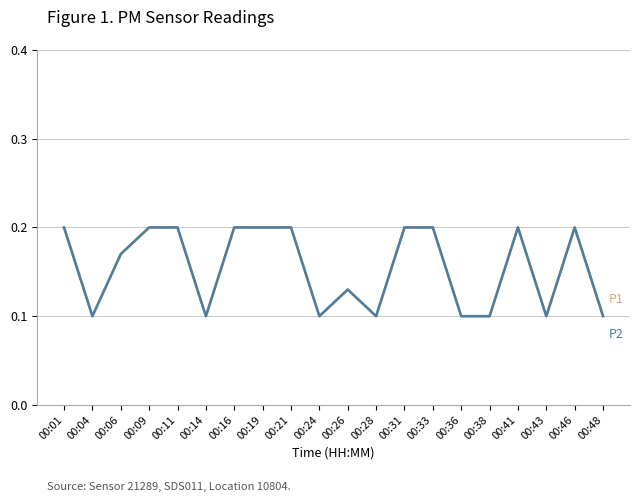

Reading right to left, list all the values displayed in this chart.

P1: 00:48=0.1	00:46=0.2	00:43=0.1	00:41=0.2	00:38=0.1	00:36=0.1	00:33=0.2	00:31=0.2	00:28=0.1	00:26=0.1	00:24=0.1	00:21=0.2	00:19=0.2	00:16=0.2	00:14=0.1	00:11=0.2	00:09=0.2	00:06=0.2	00:04=0.1	00:01=0.2
P2: 00:48=0.1	00:46=0.2	00:43=0.1	00:41=0.2	00:38=0.1	00:36=0.1	00:33=0.2	00:31=0.2	00:28=0.1	00:26=0.1	00:24=0.1	00:21=0.2	00:19=0.2	00:16=0.2	00:14=0.1	00:11=0.2	00:09=0.2	00:06=0.2	00:04=0.1	00:01=0.2